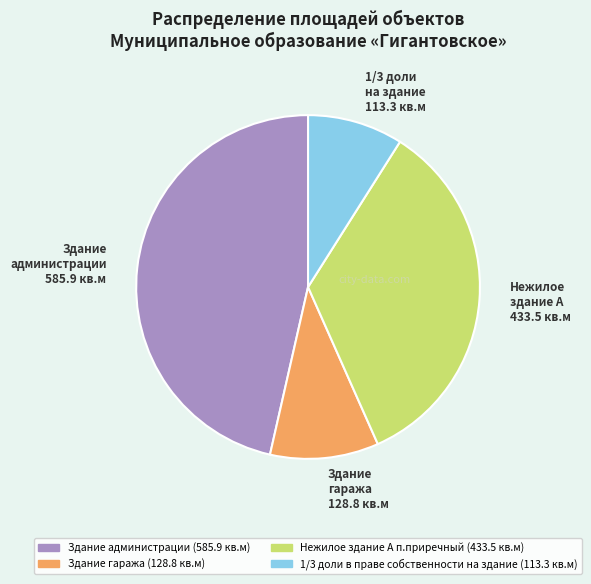

Does Нежилое здание А 433.5 кв.м represent more than half of the total?

No